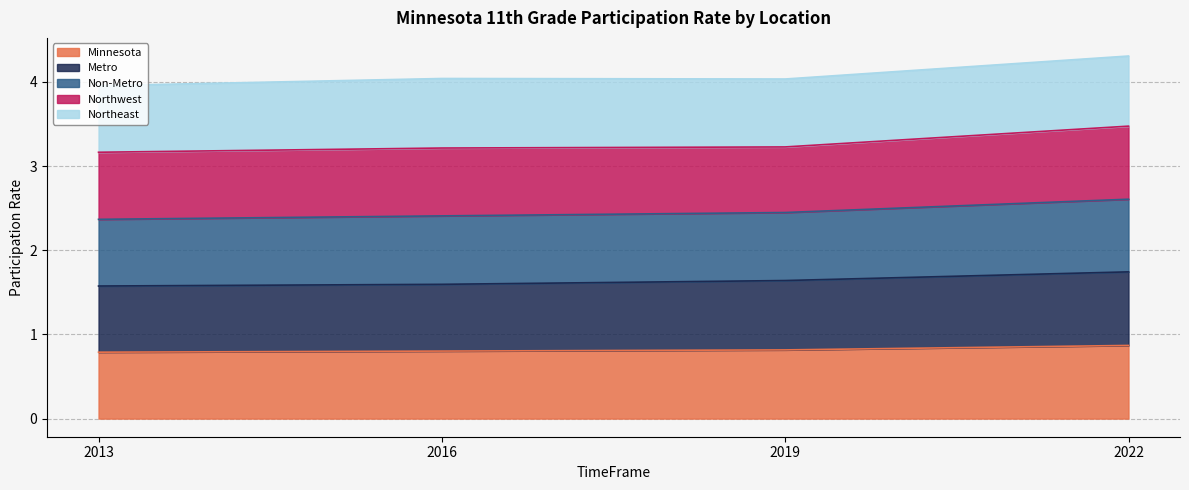

What are all the series names shown in the legend?

Minnesota, Metro, Non-Metro, Northwest, Northeast